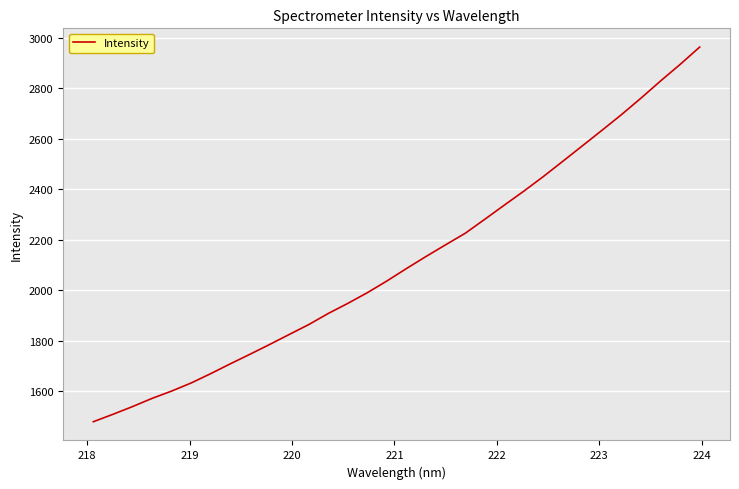

What is the smallest value displayed?

1479.2